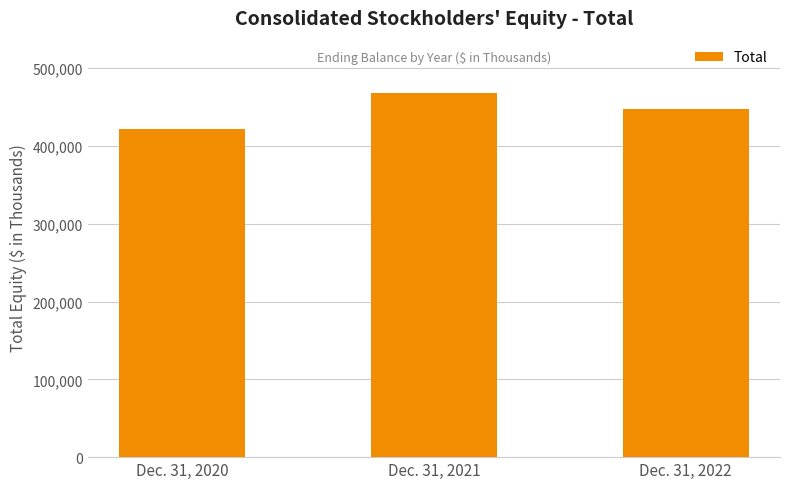

Reading left to right, transcribe all the data shown in this chart.

Dec. 31, 2020=421925	Dec. 31, 2021=468482	Dec. 31, 2022=447482